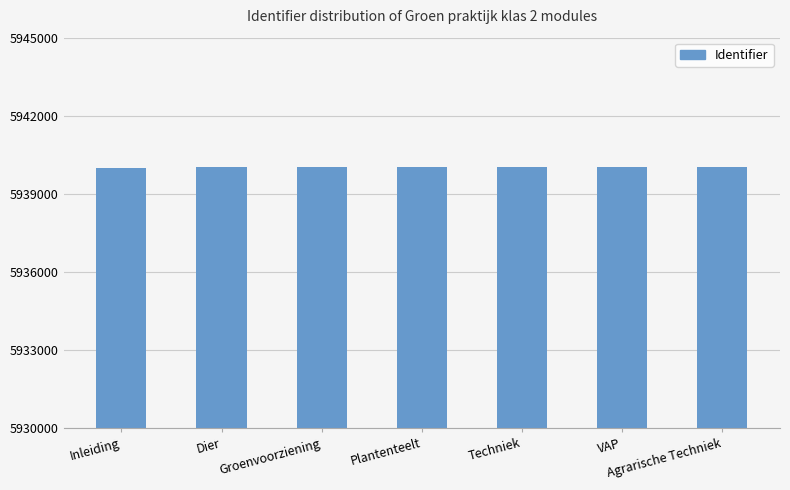

What is the sum of all values?

41580131